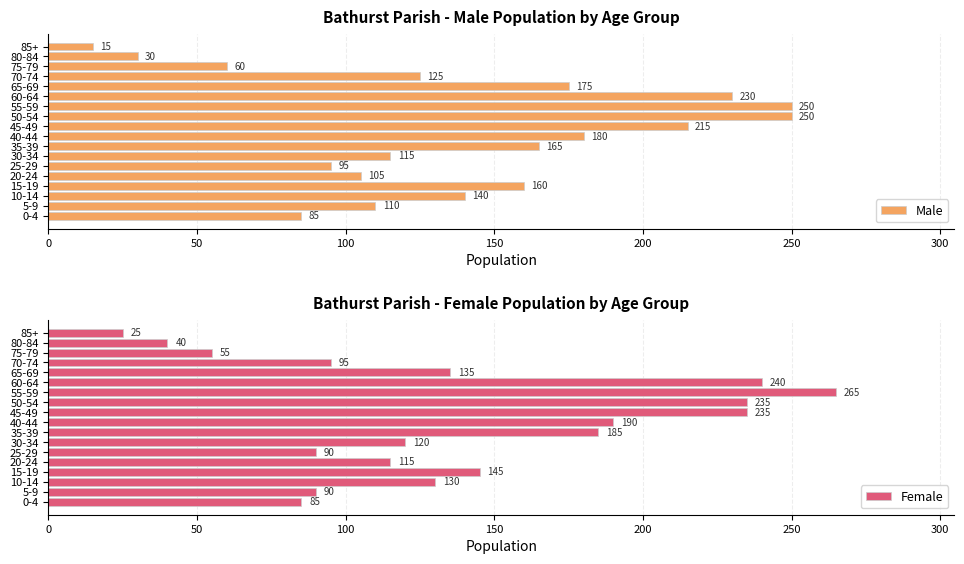

What is the sum of all Male values?

2505